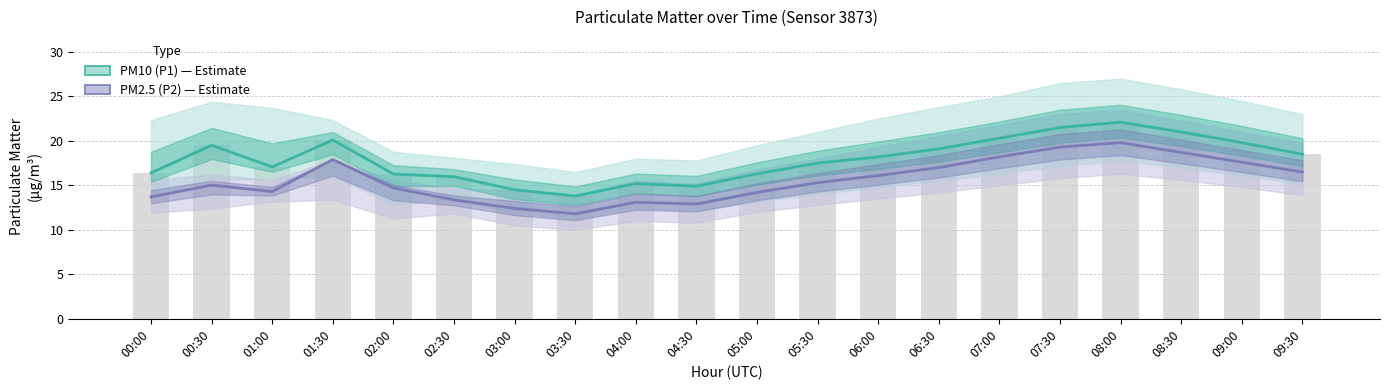

At which category does the chart reach its peak across all series?

08:00